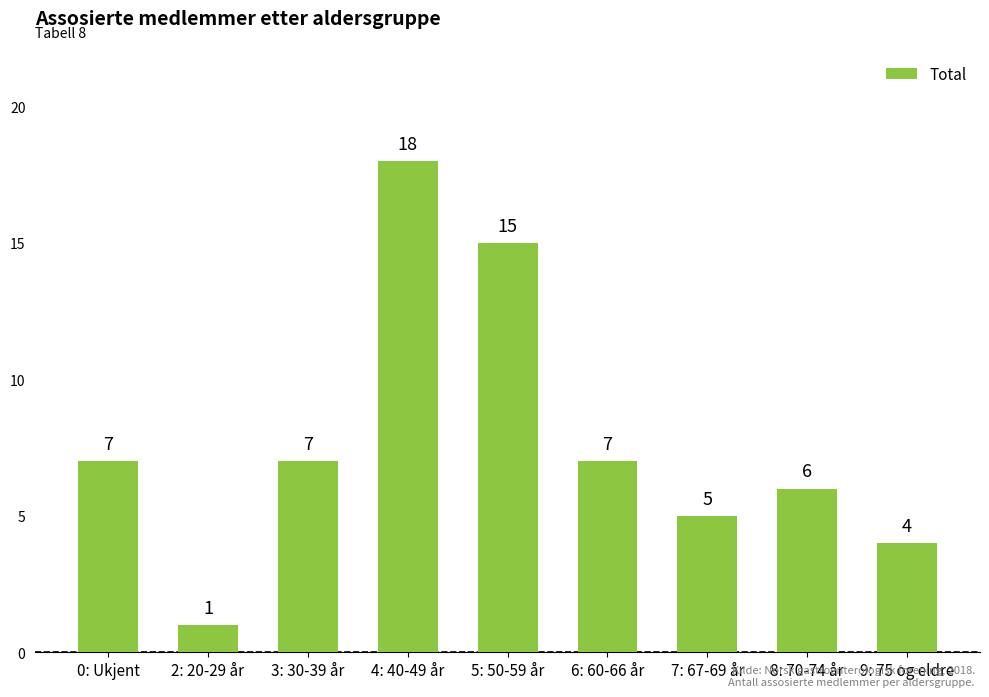

Reading right to left, extract all data points from this chart.

4	6	5	7	15	18	7	1	7